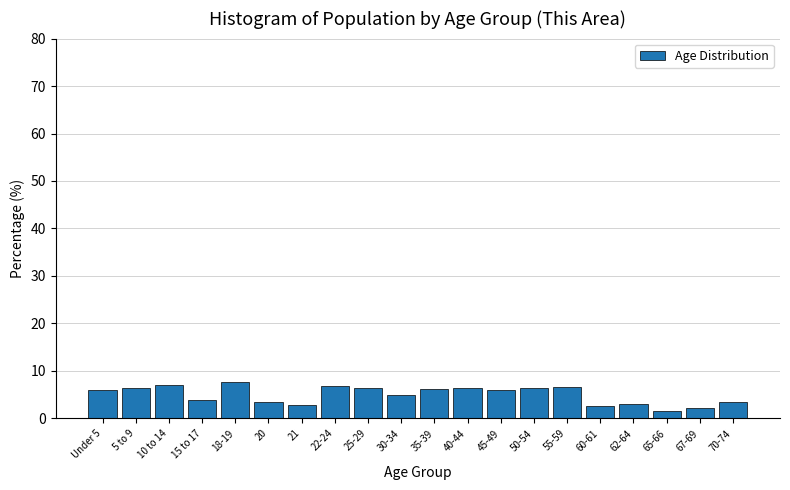

What is the label of the 20th bar from the right?

Under 5